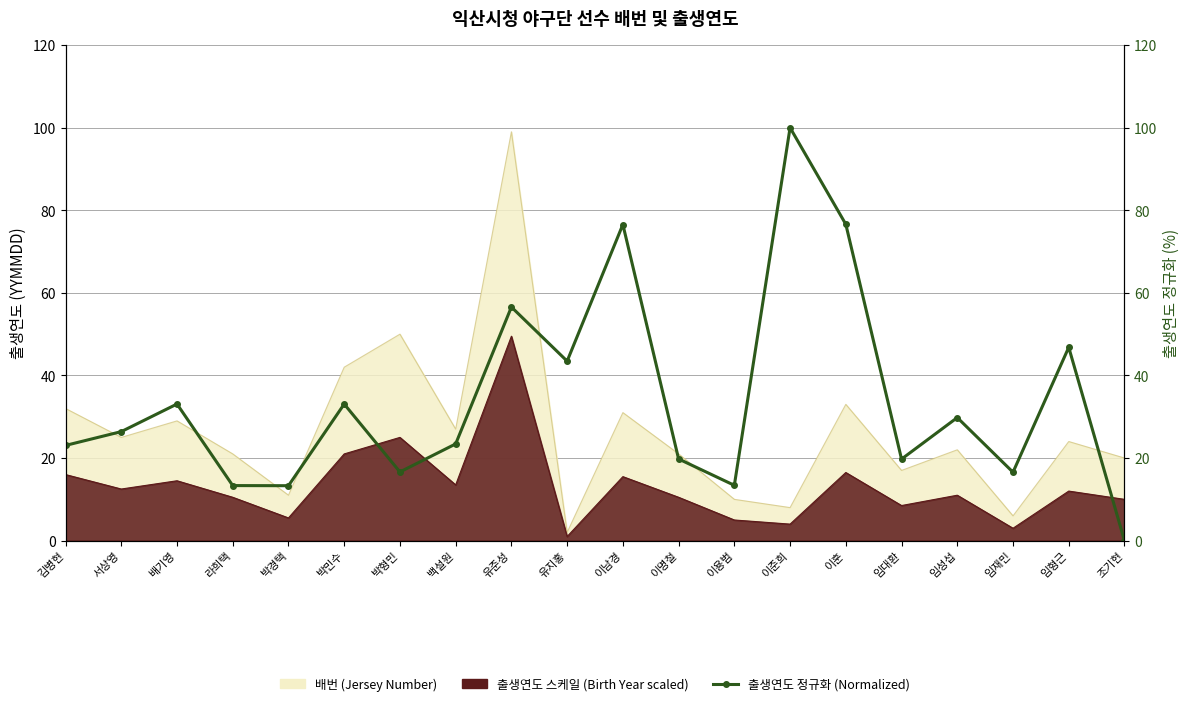

Which has a higher value, 박경택 or 배기영?

배기영